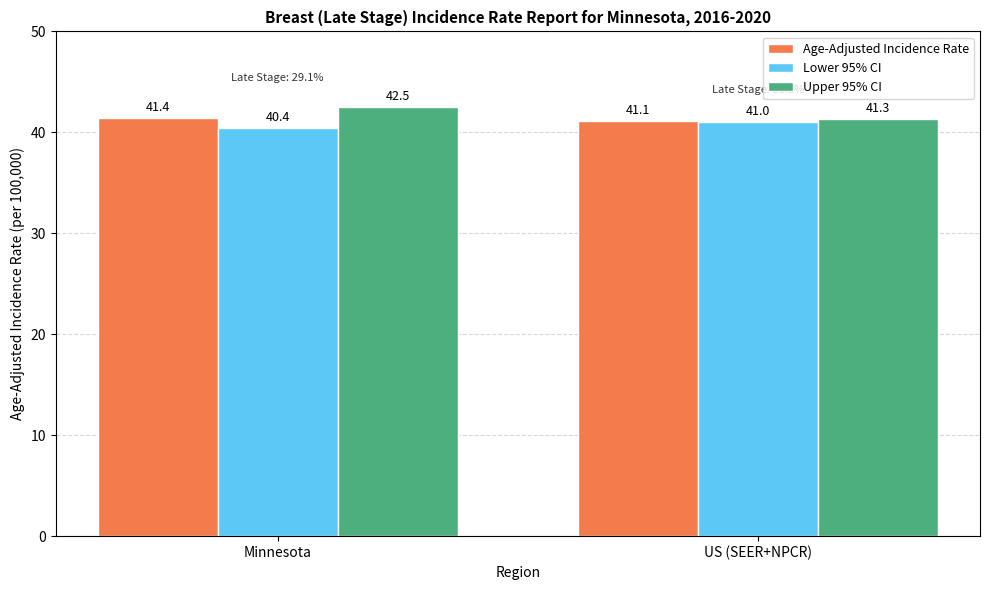

What is the label of the 1st bar from the right?

US (SEER+NPCR)